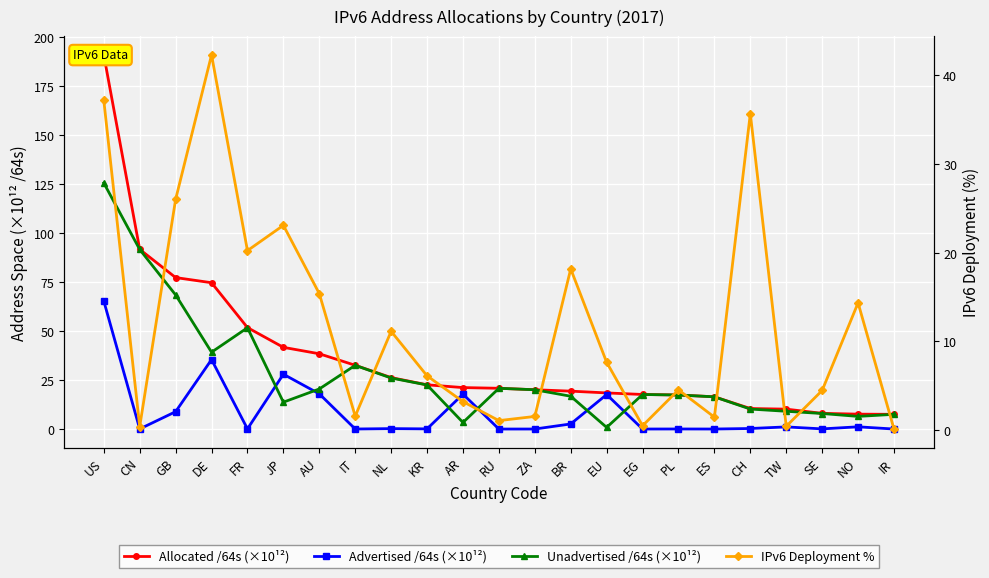

What is the average value of the Unadvertised /64s (×10¹²) series?

28.1